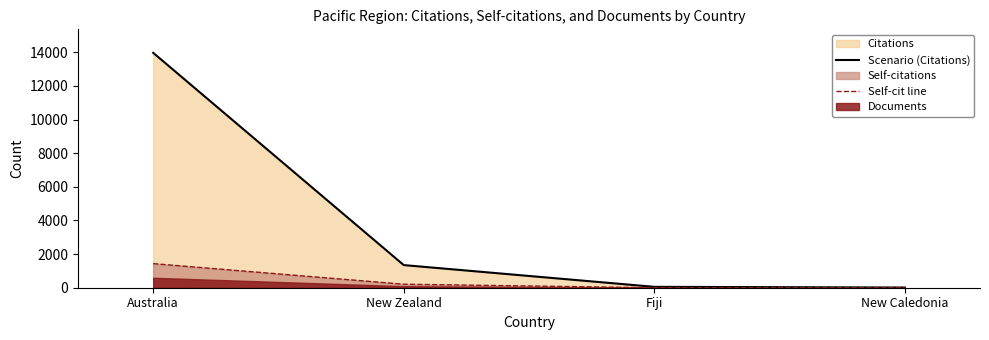

How many lines are shown in the chart?

2